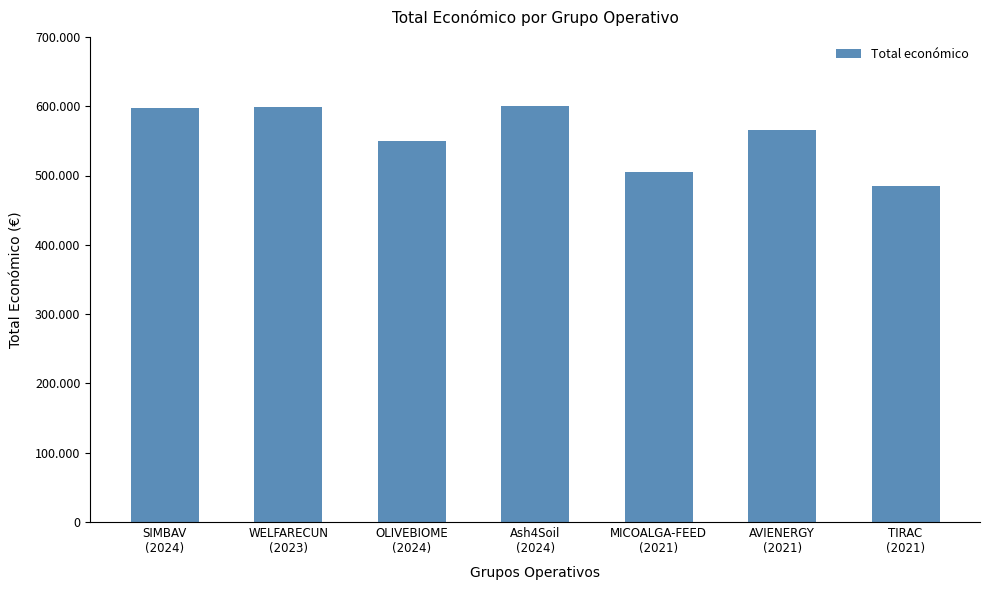

Which has a higher value, MICOALGA-FEED
(2021) or OLIVEBIOME
(2024)?

OLIVEBIOME
(2024)